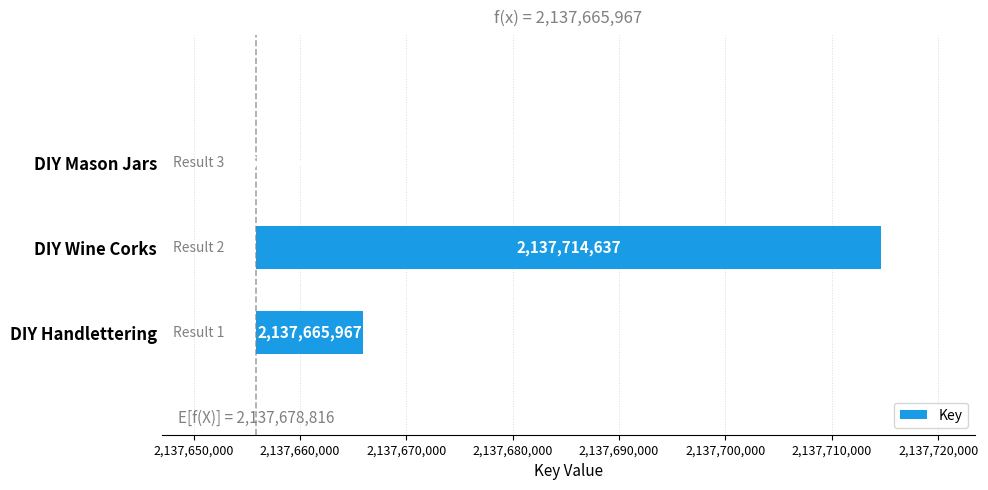

How many values are below 10123?

1